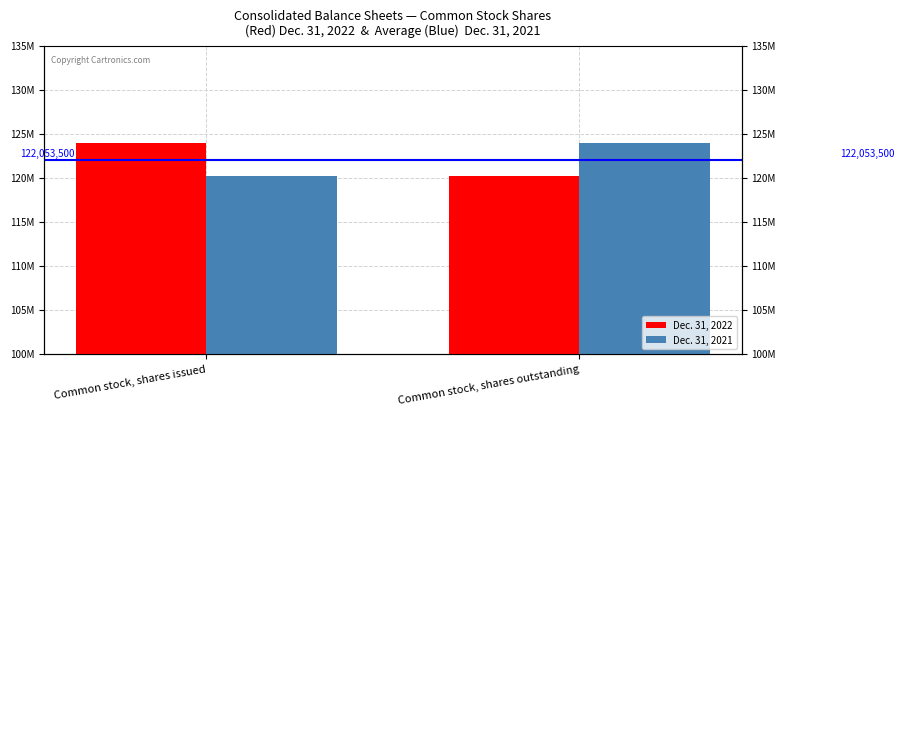

Rank the series at Common stock, shares issued from lowest to highest value.

Dec. 31, 2021, Dec. 31, 2022